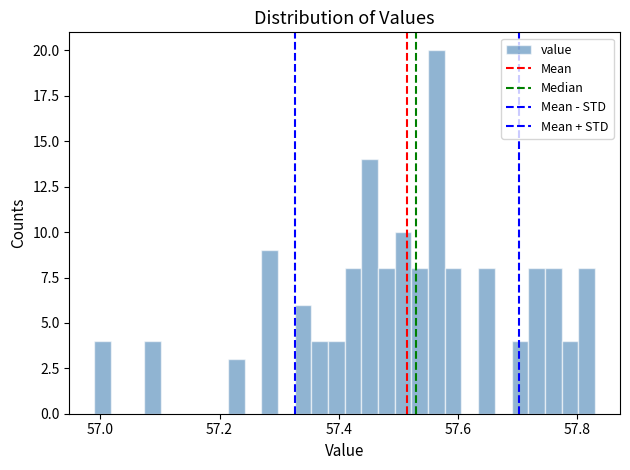

Around what value on the x-axis is the tallest bar? Give the approximate position of its centre, as read against the axis.

57.56